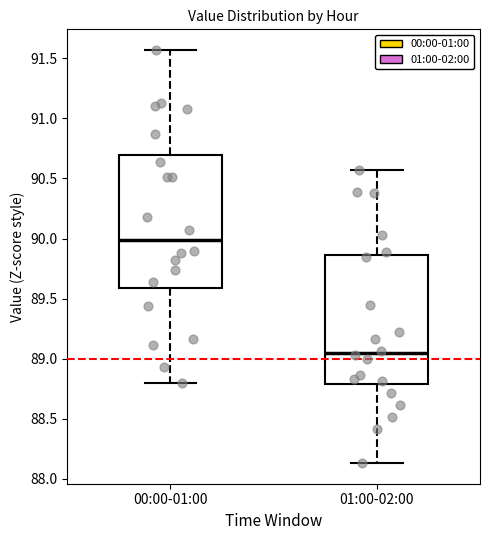

Reading left to right, read every box against the y-axis: the position of its median line, the range the box covers, and the ends of its whiskers. The values are not printed on the chart, so give them approximately, as read against the axis.

00:00-01:00: median 90.00, box 89.60 to 90.70, whiskers 88.80 to 91.55
01:00-02:00: median 89.05, box 88.80 to 89.85, whiskers 88.15 to 90.55